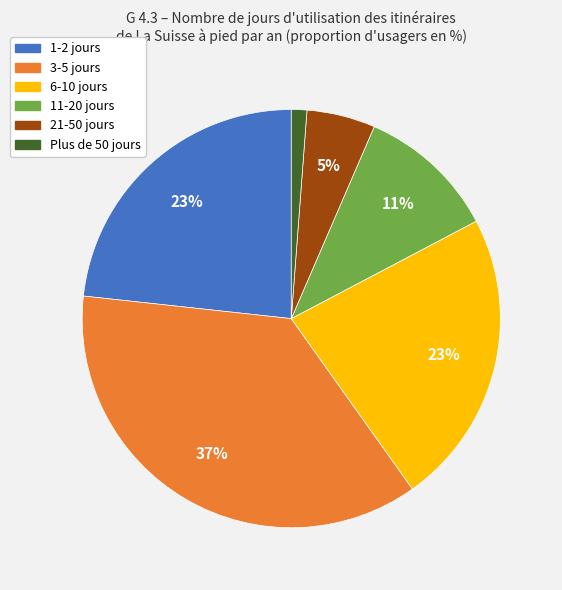

How many segments does this pie chart have?

6